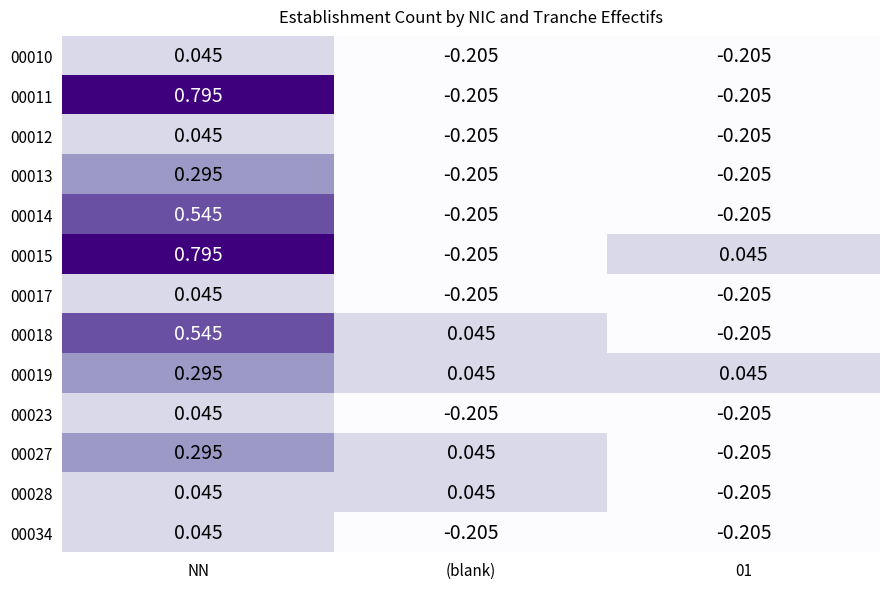

At which category is the sum across all series the highest?

NN